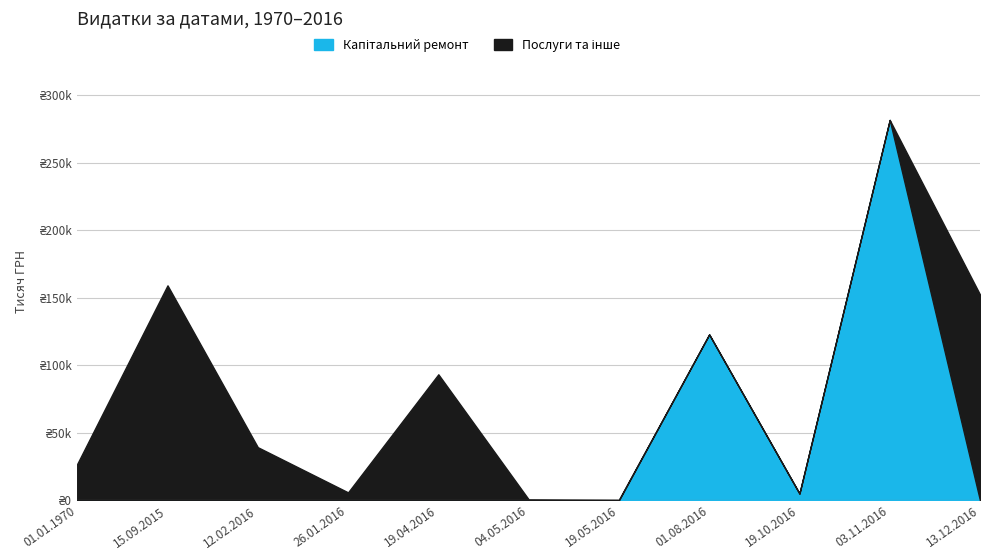

What is the difference between the maximum and minimum values?

281506.4